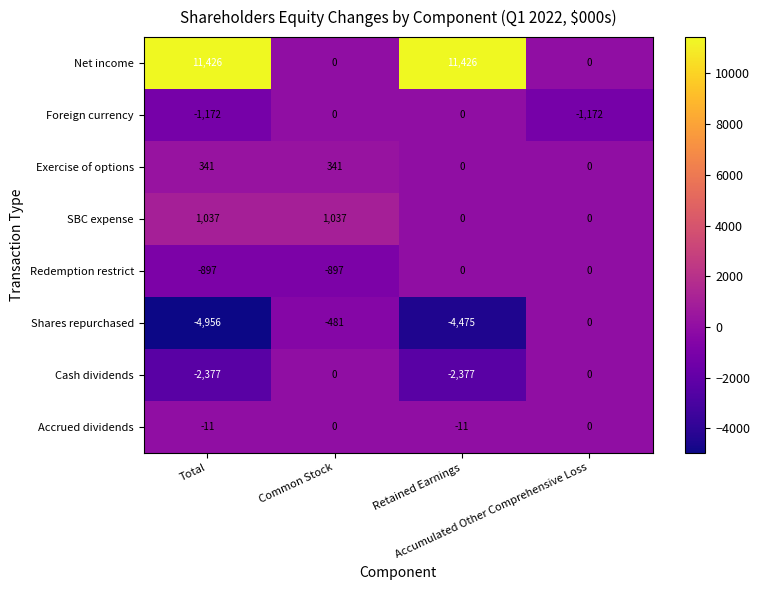

What is the sum of all Cash dividends values?

-4754